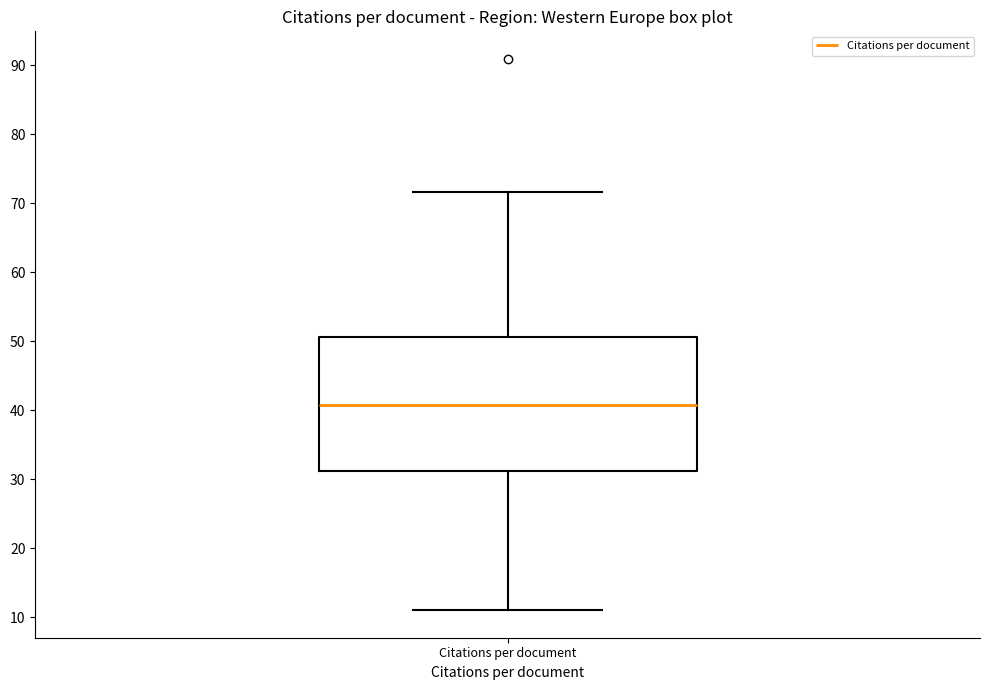

Where does the upper whisker of the box for Citations per document end on the y-axis? The values are not printed on the chart, so give them approximately, as read against the axis.

72